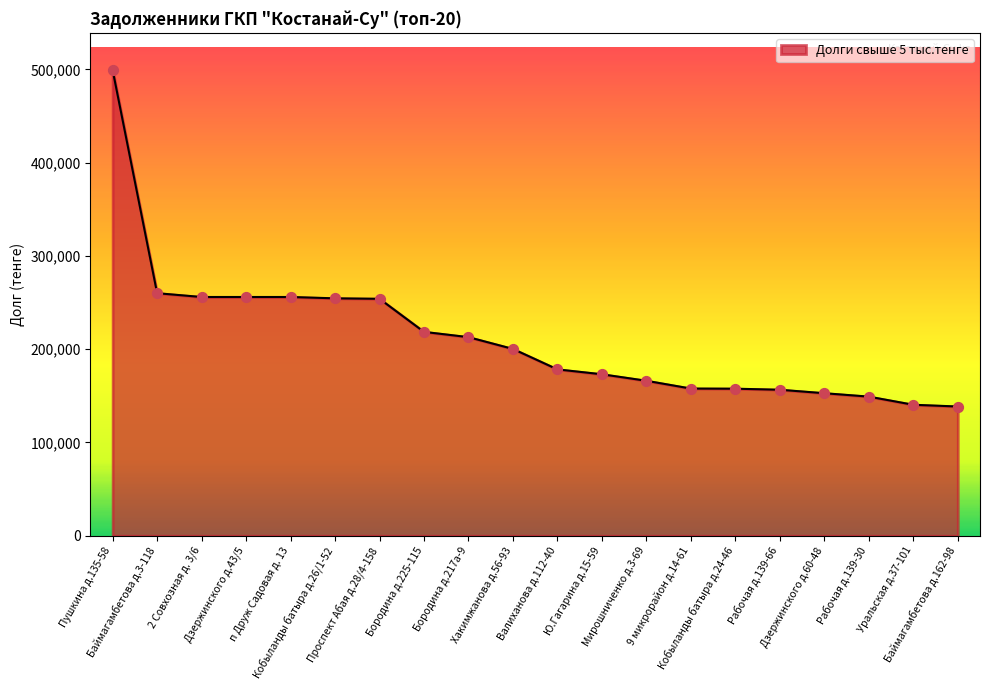

What is the change in value from Баймагамбетова д.3-118 to Бородина д.225-115?

-41477.4